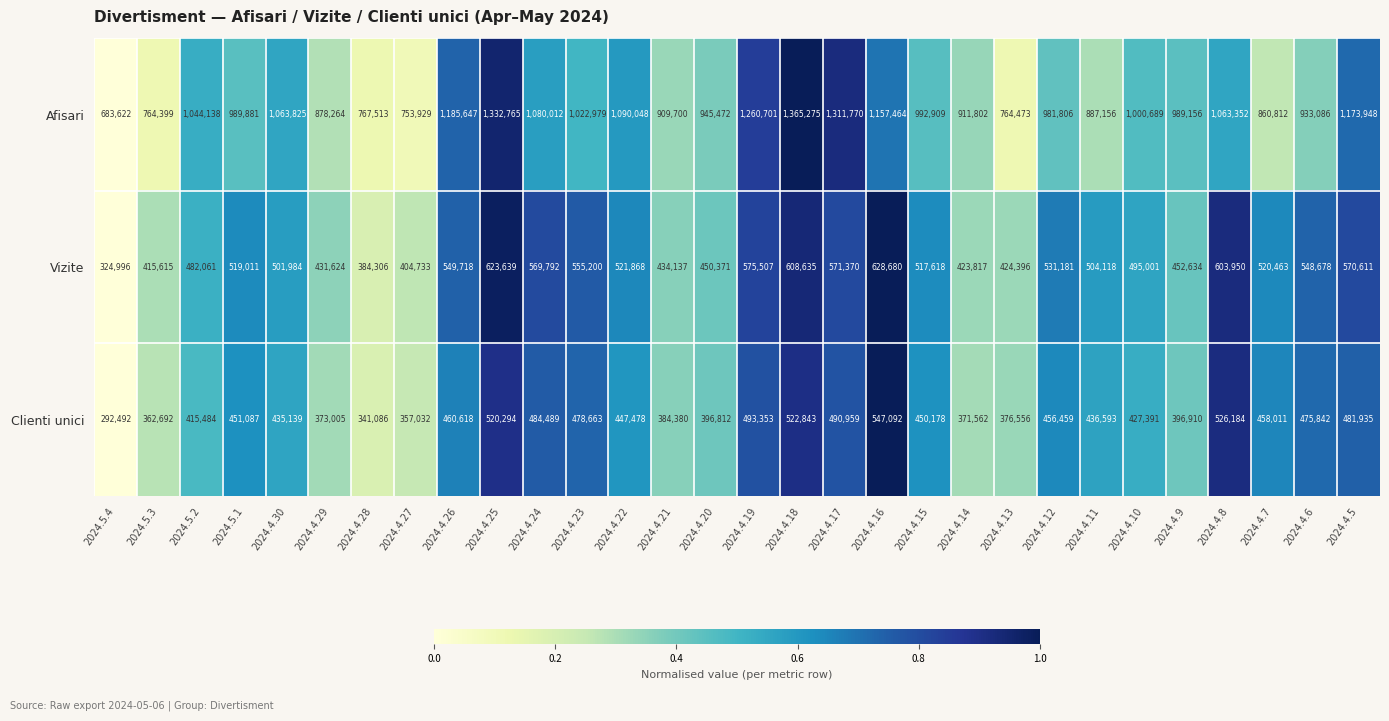

How many series are shown in this chart?

3